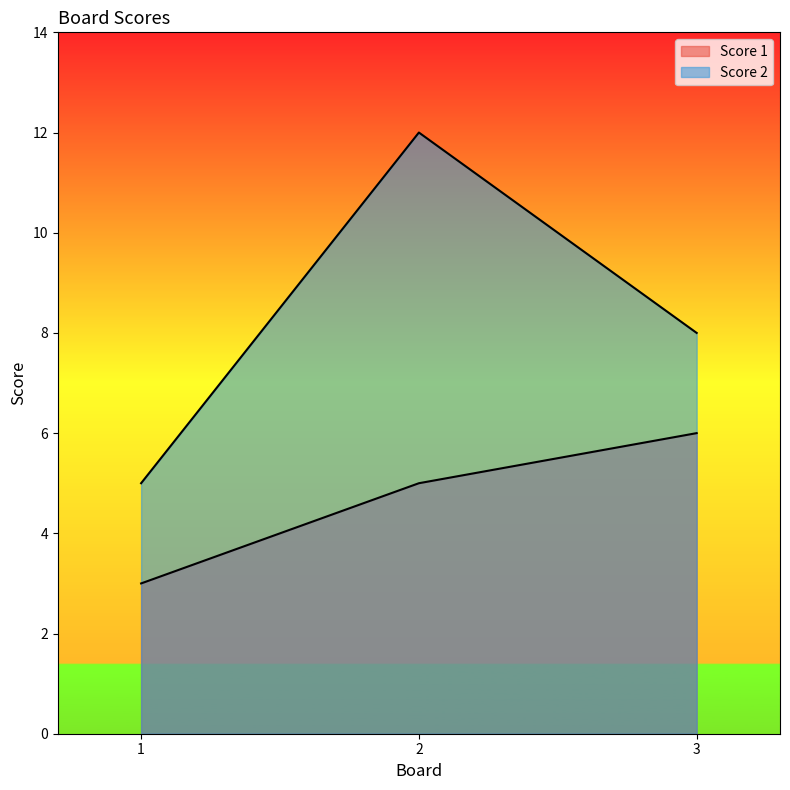

Count the number of categories in the chart.

3